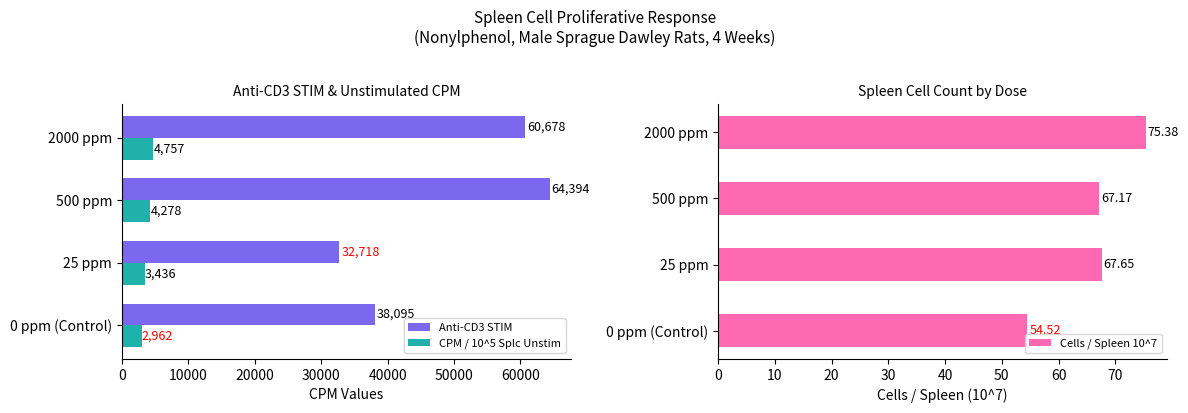

How many bars are there in each group?

3